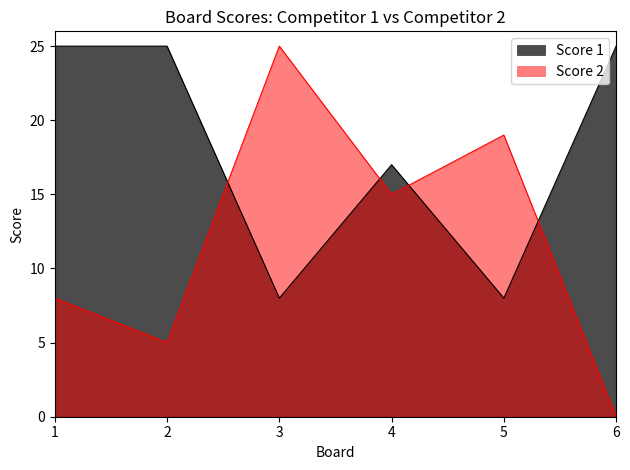

How many values in the Score 2 series are below 15?

3